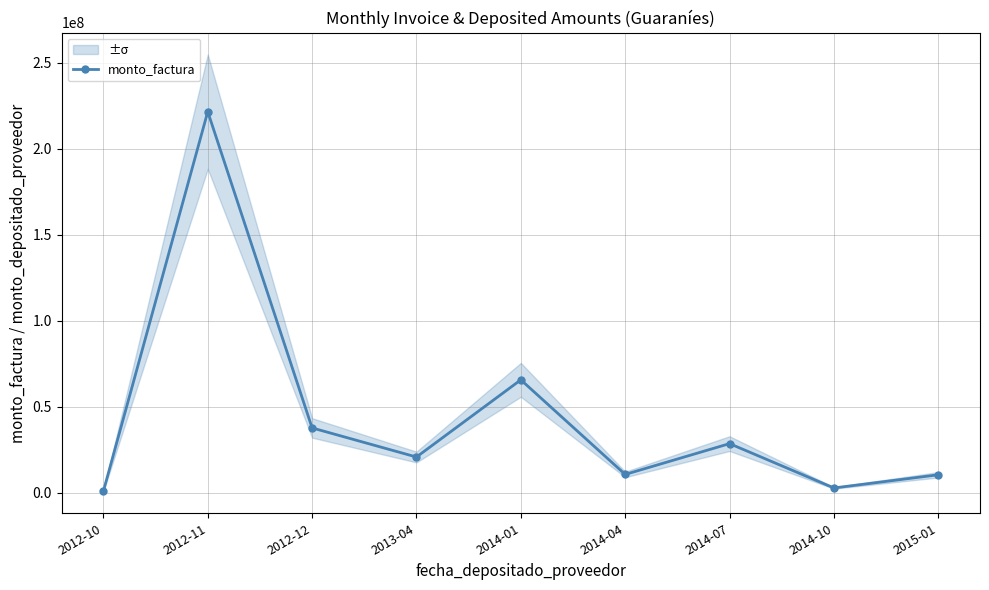

What is the label of the 6th point from the left?

2014-04